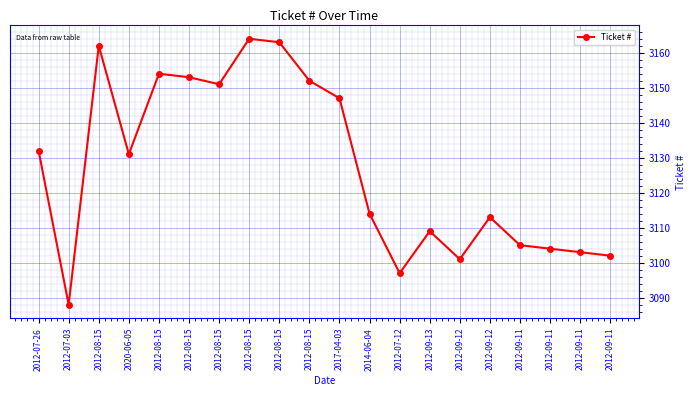

What is the difference between the maximum and minimum values?

76